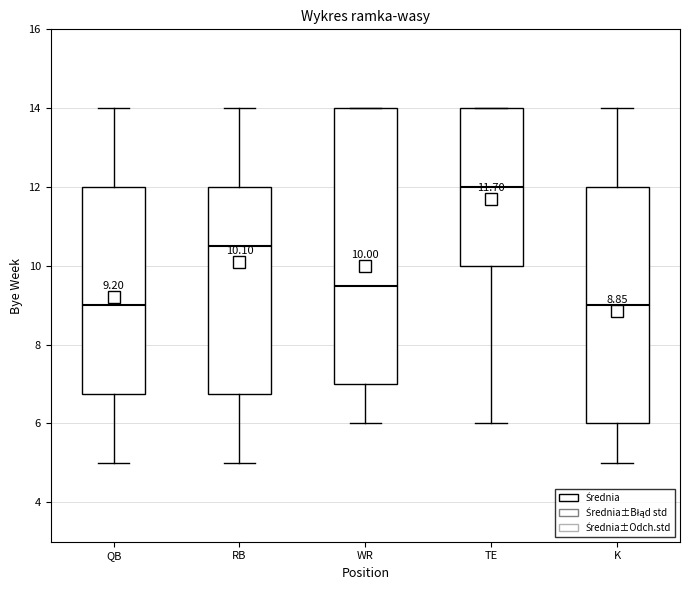

Which box is the tallest, from its lower edge to its upper edge?

WR